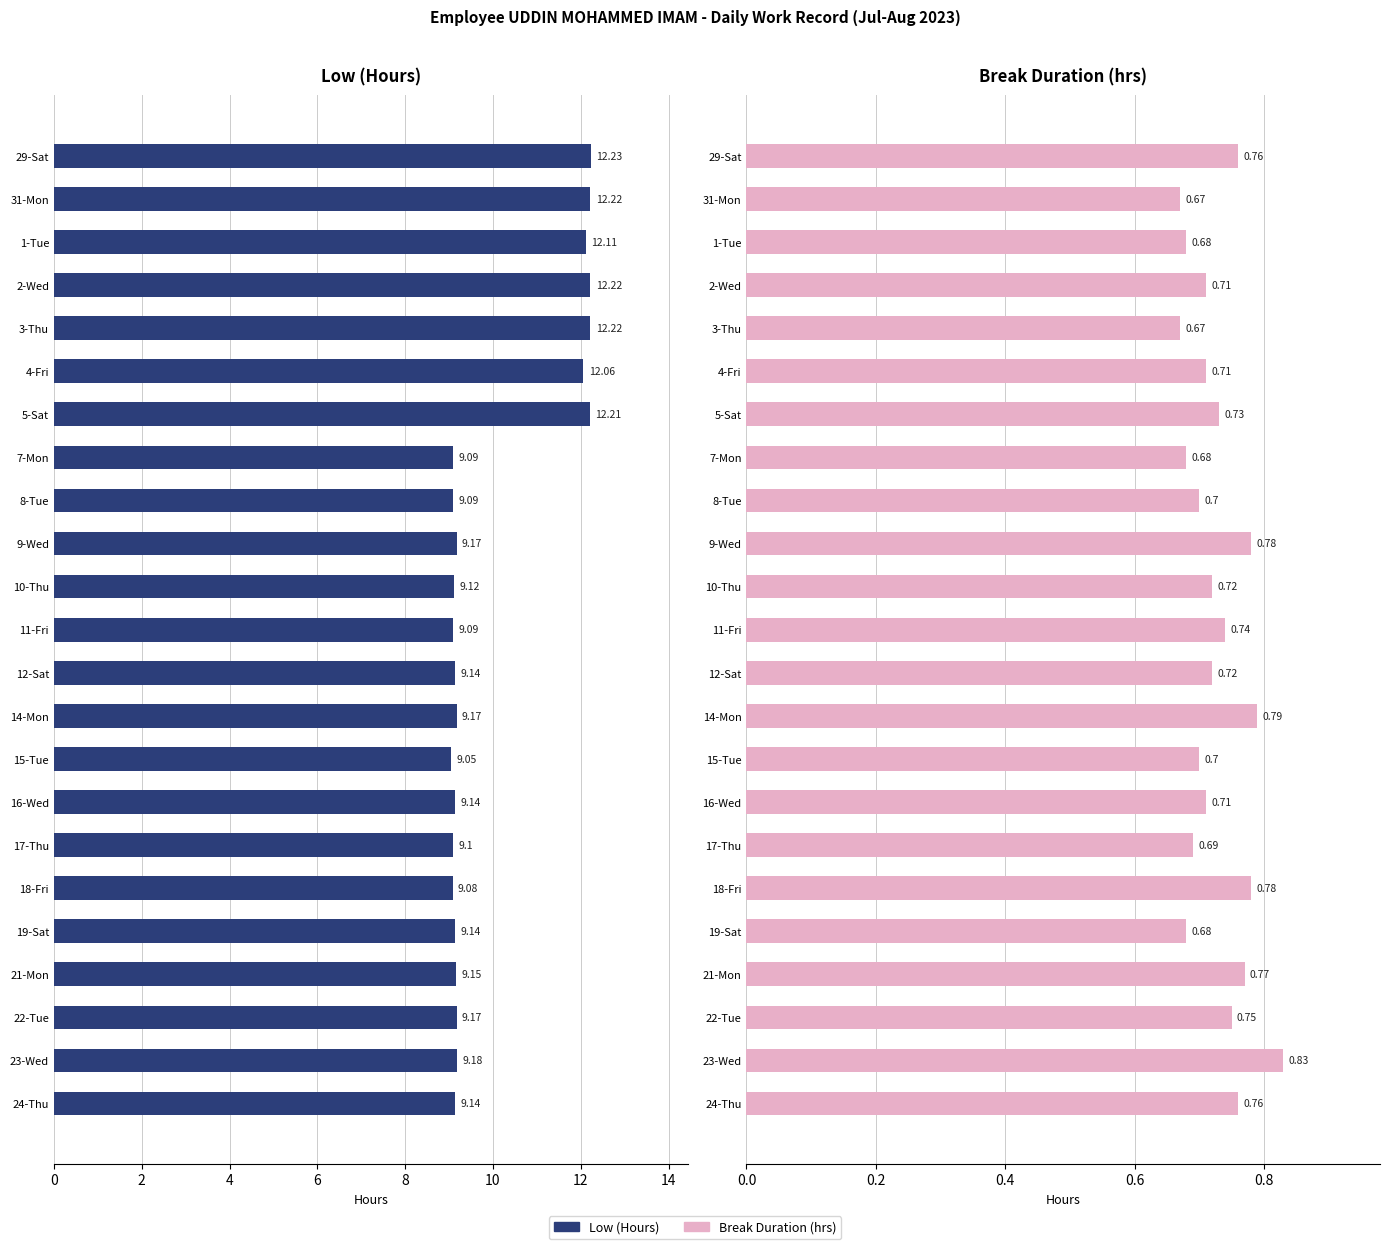

What is the difference between the maximum and minimum values in the Low (Hours) series?

3.2